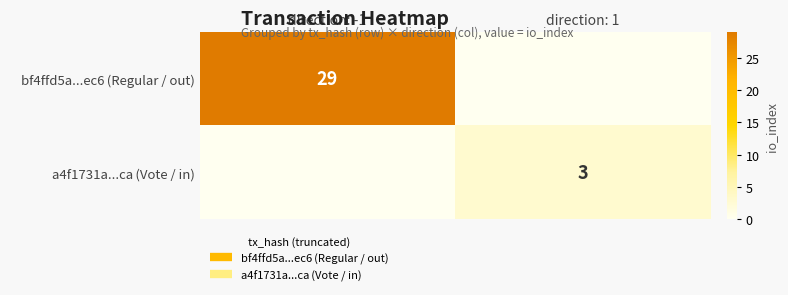

At which label is a4f1731a...ca (Vote / in) closest to 1?

direction: -1